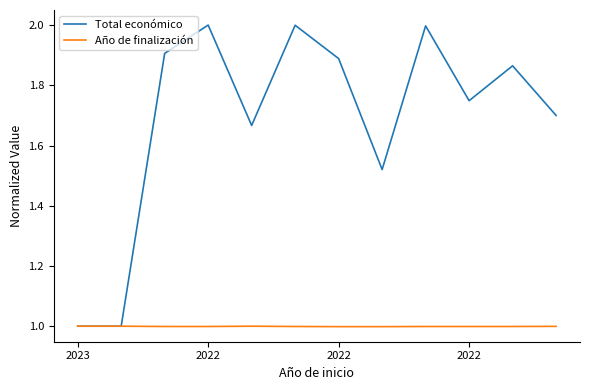

Which series has the widest spread of values?

Total económico